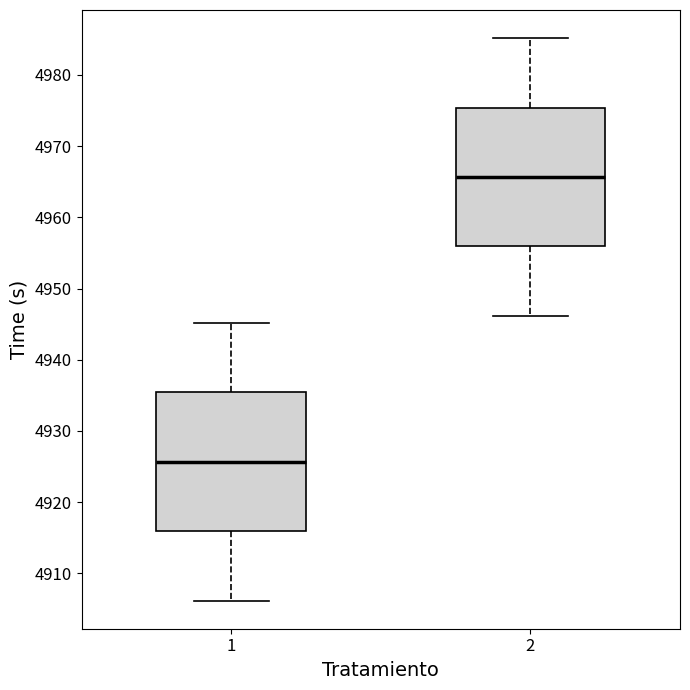

Which box has the lowest median line?

1